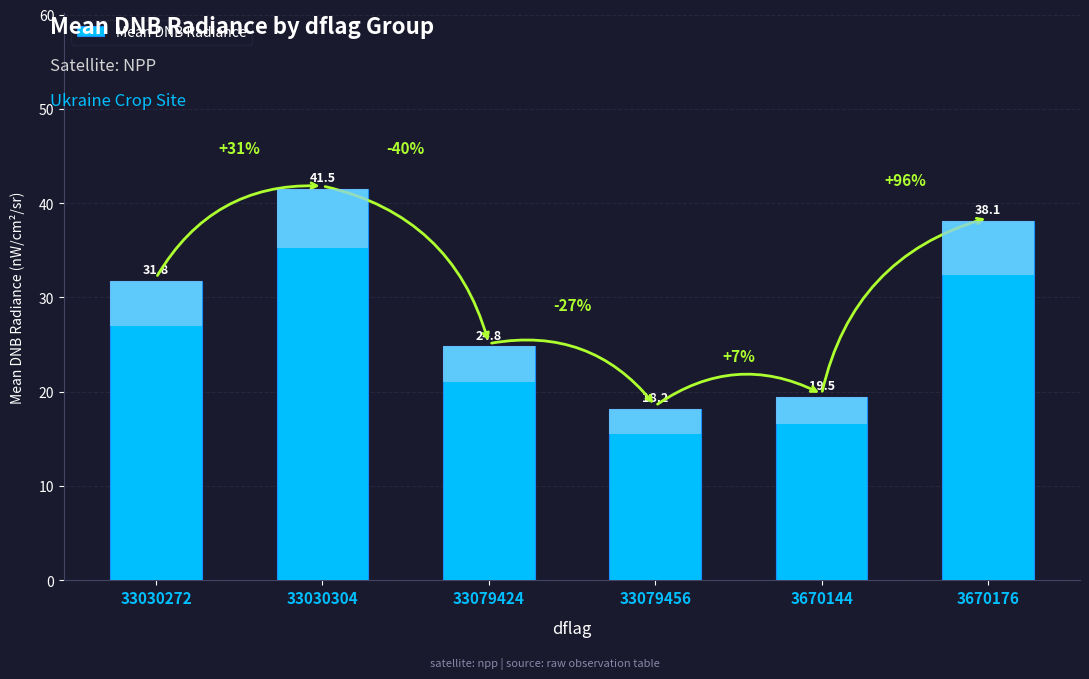

What is the change in value from 33030304 to 3670144?

-22.1